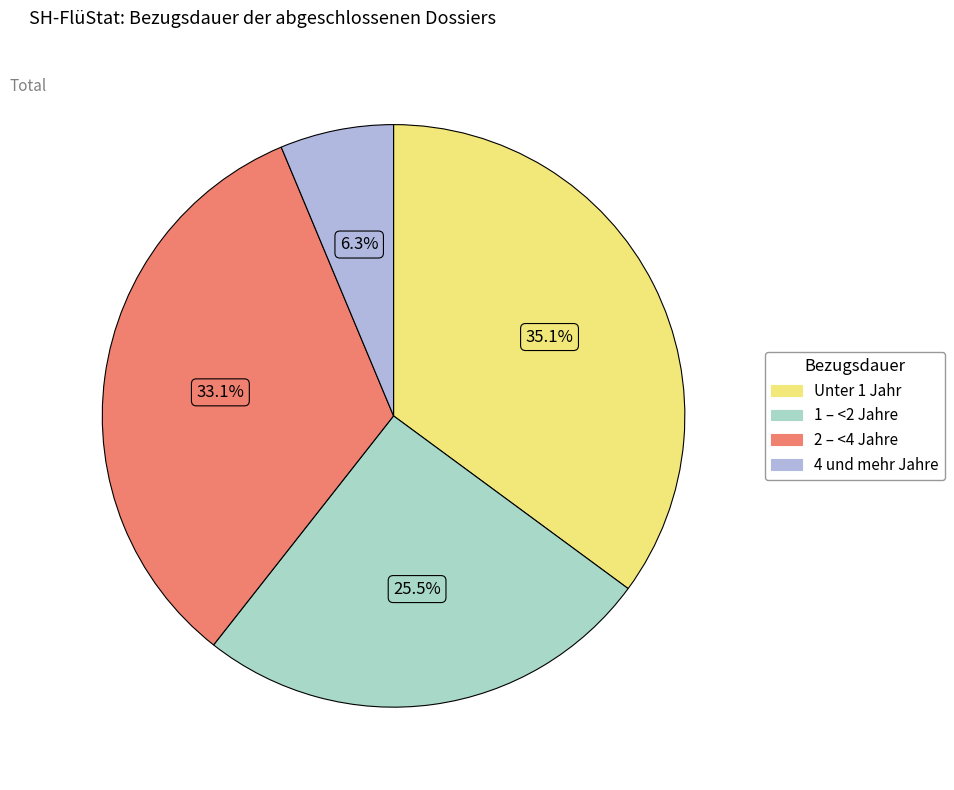

Is there a majority slice in this chart?

No